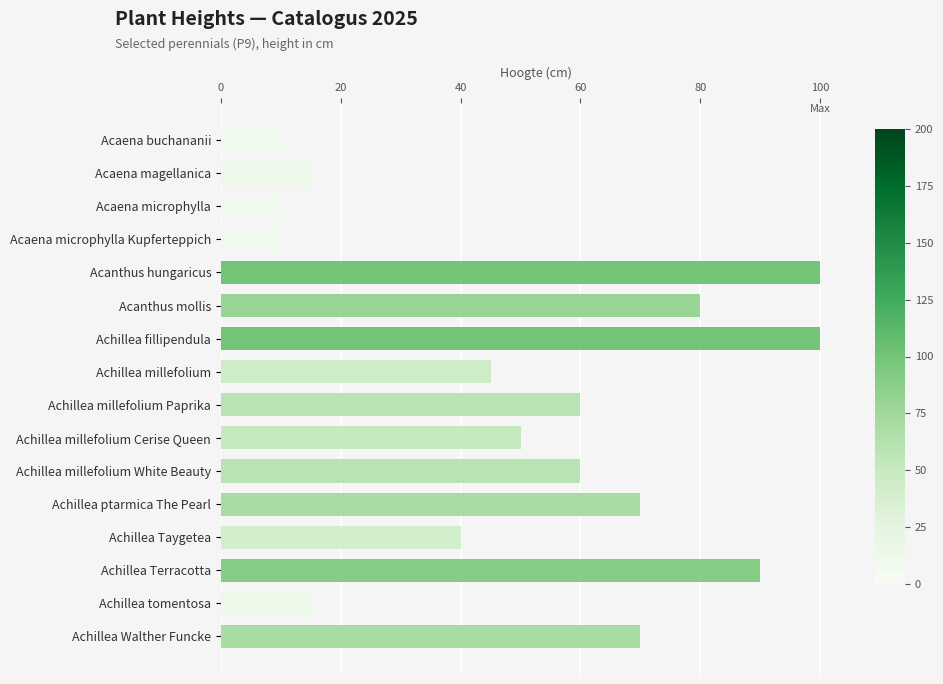

What is the label of the 9th bar from the bottom?

Achillea millefolium